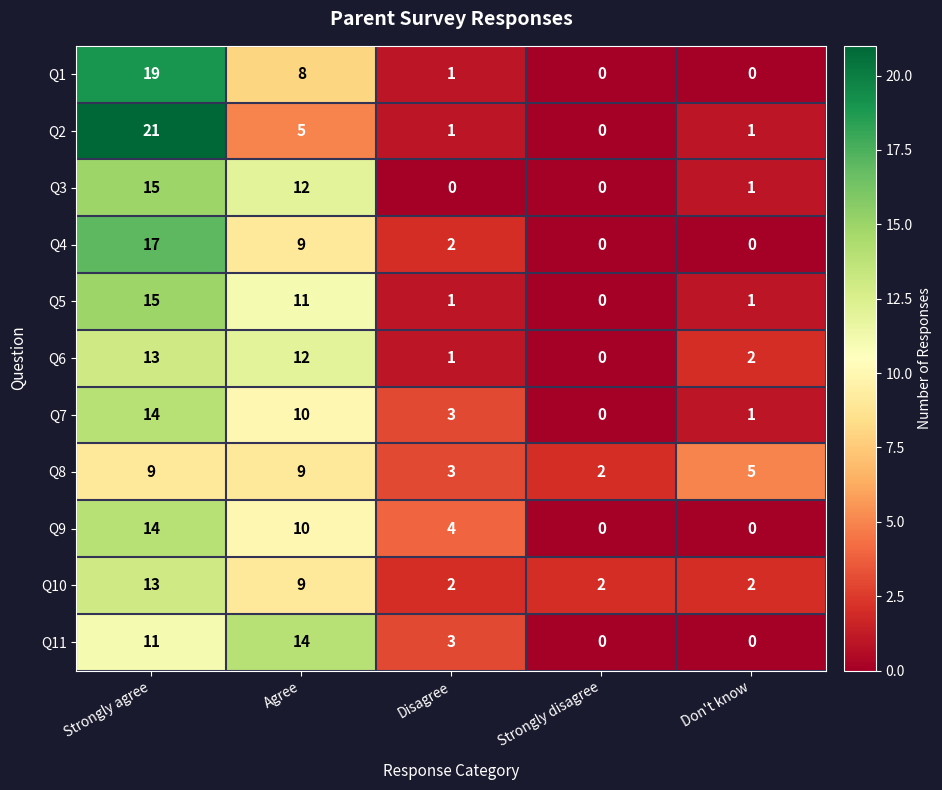

At which category is the sum across all series the highest?

Strongly agree